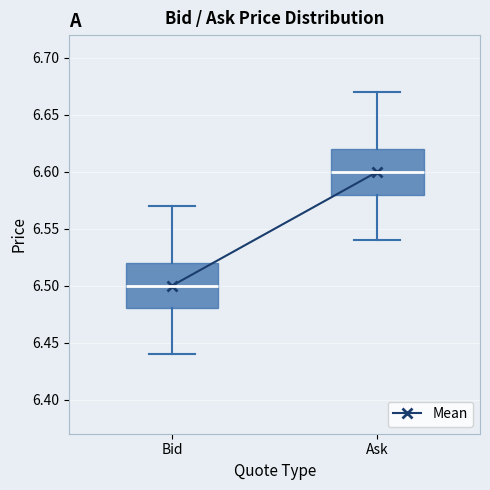

Which box's median line is the lowest?

Bid